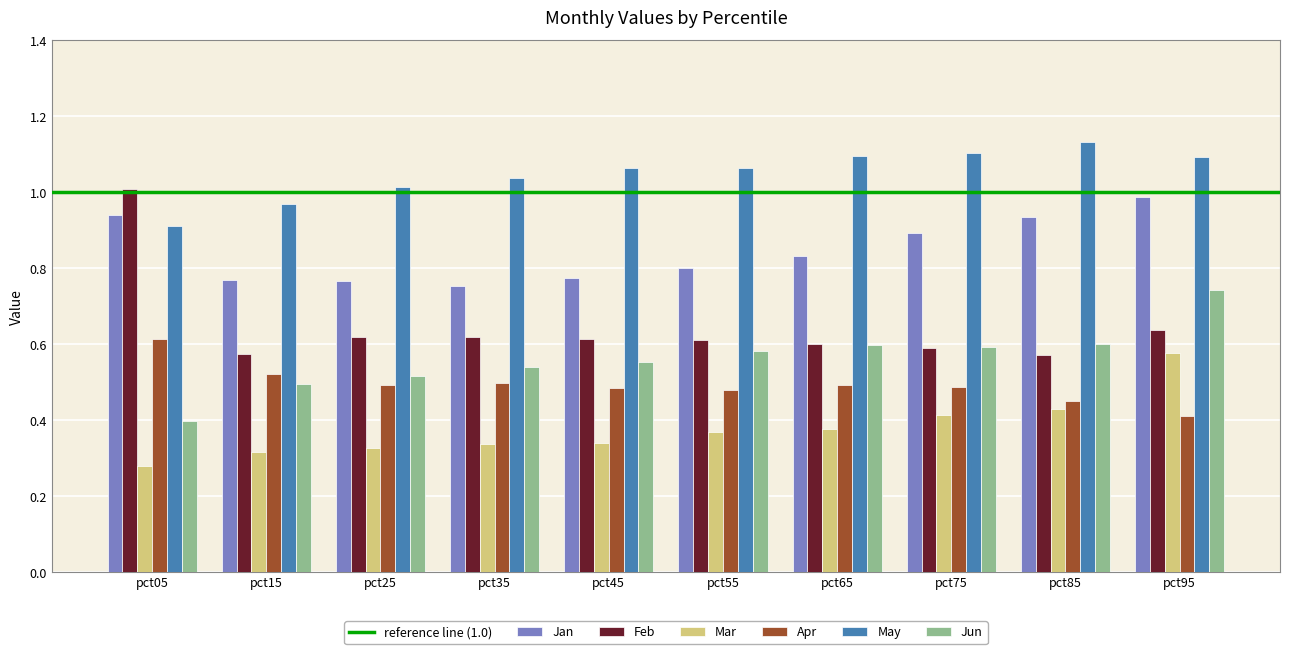

Which series has the largest range (max minus min)?

Feb